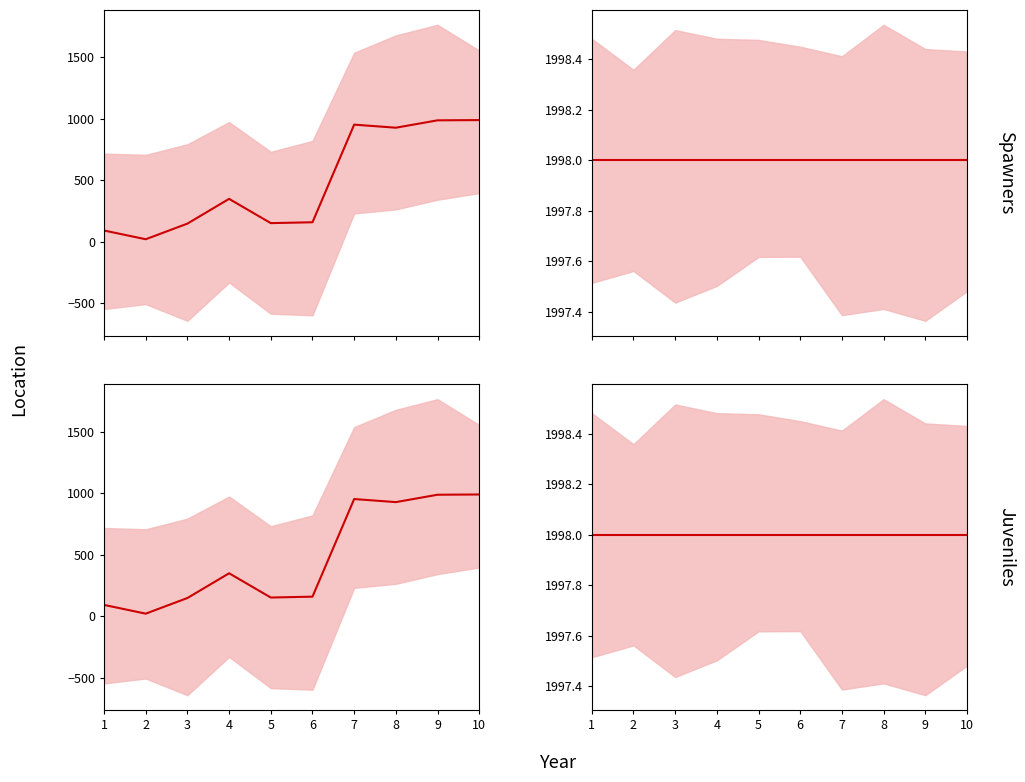

What is the smallest value displayed?

21